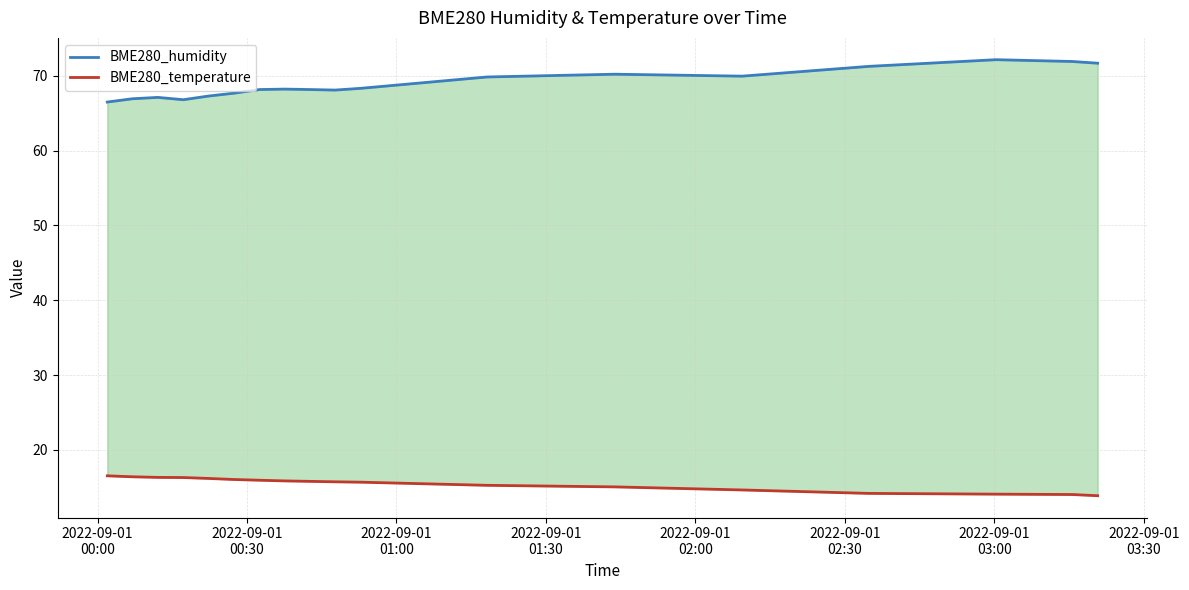

Which series has the largest range (max minus min)?

BME280_humidity